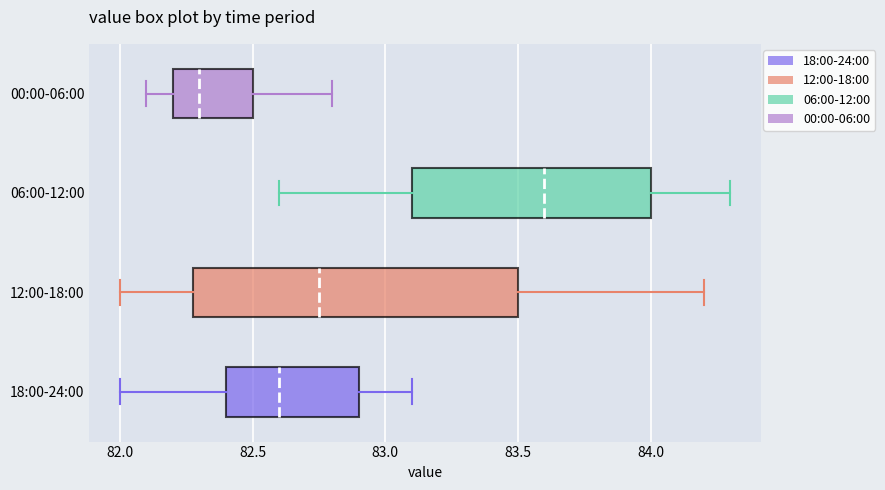

Where does the right whisker of the box for 12:00-18:00 end on the x-axis? The values are not printed on the chart, so give them approximately, as read against the axis.

84.20